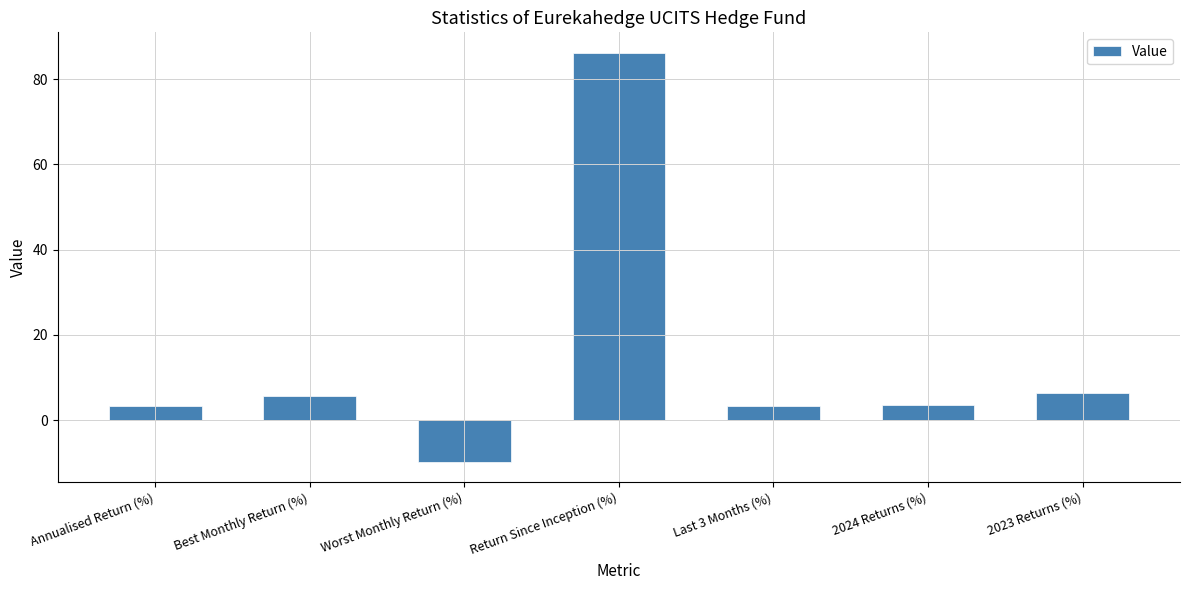

What is the greatest value displayed?

86.2